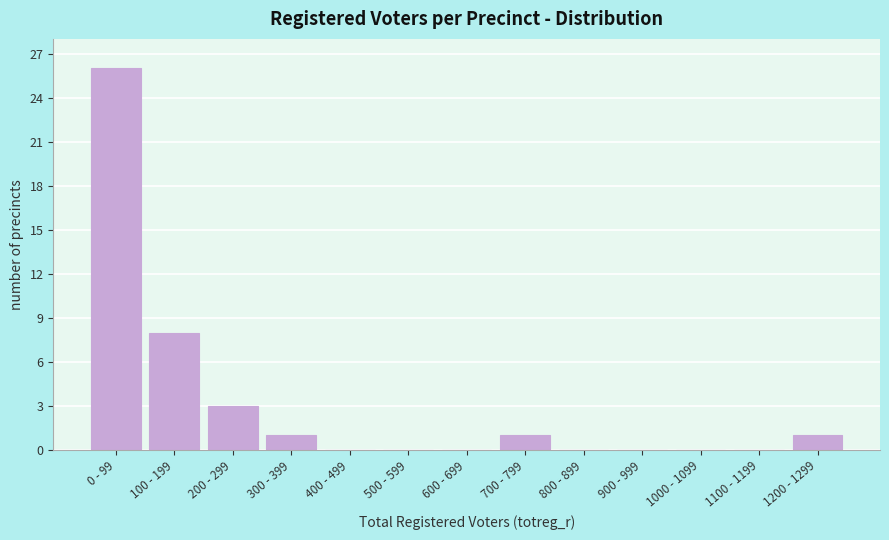

Reading right to left, what are all the values shown in this chart?

1200 - 1299=1	1100 - 1199=0	1000 - 1099=0	900 - 999=0	800 - 899=0	700 - 799=1	600 - 699=0	500 - 599=0	400 - 499=0	300 - 399=1	200 - 299=3	100 - 199=8	0 - 99=26